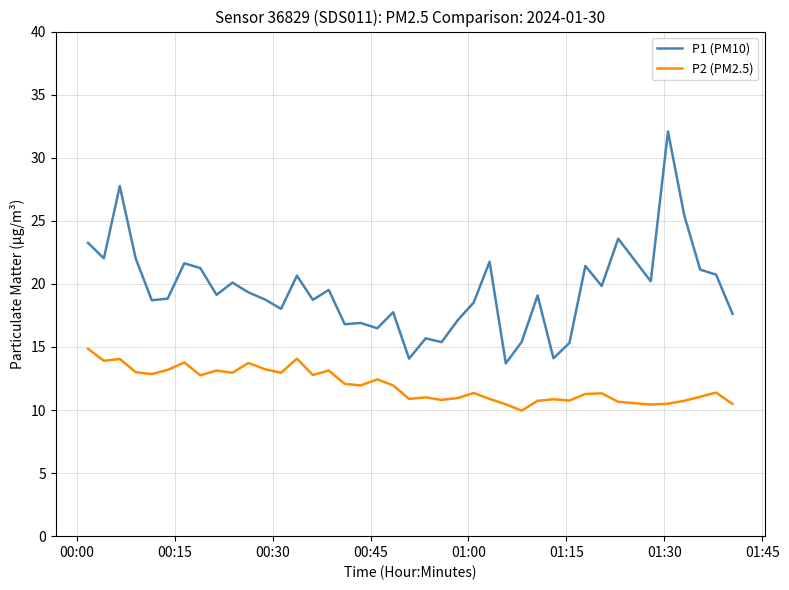

What is the maximum value shown in the chart?

32.1